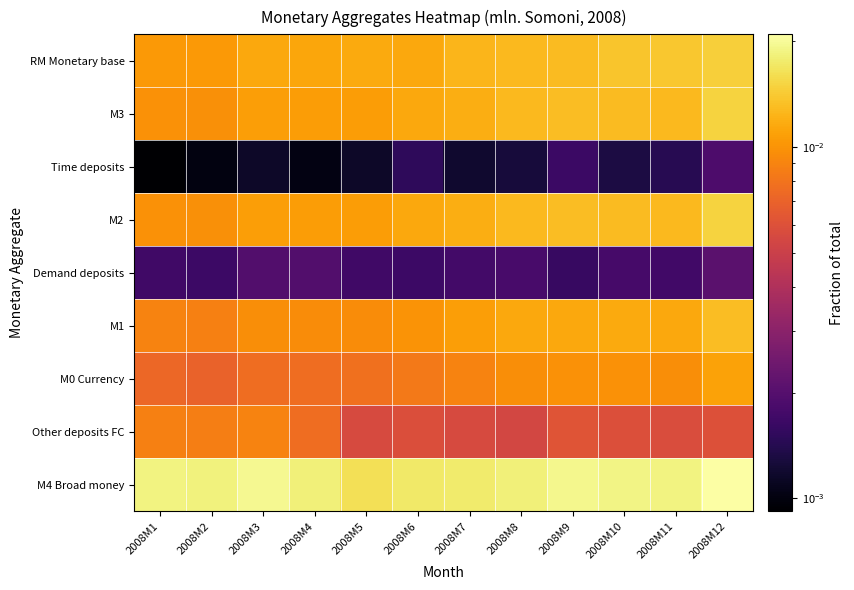

Reading left to right, list all the values displayed in this chart.

M4 Broad money: 2008M1=0.0	2008M2=0.0	2008M3=0.0	2008M4=0.0	2008M5=0.0	2008M6=0.0	2008M7=0.0	2008M8=0.0	2008M9=0.0	2008M10=0.0	2008M11=0.0	2008M12=0.0
Other deposits FC: 2008M1=0.0	2008M2=0.0	2008M3=0.0	2008M4=0.0	2008M5=0.0	2008M6=0.0	2008M7=0.0	2008M8=0.0	2008M9=0.0	2008M10=0.0	2008M11=0.0	2008M12=0.0
M0 Currency: 2008M1=0.0	2008M2=0.0	2008M3=0.0	2008M4=0.0	2008M5=0.0	2008M6=0.0	2008M7=0.0	2008M8=0.0	2008M9=0.0	2008M10=0.0	2008M11=0.0	2008M12=0.0
M1: 2008M1=0.0	2008M2=0.0	2008M3=0.0	2008M4=0.0	2008M5=0.0	2008M6=0.0	2008M7=0.0	2008M8=0.0	2008M9=0.0	2008M10=0.0	2008M11=0.0	2008M12=0.0
Demand deposits: 2008M1=0.0	2008M2=0.0	2008M3=0.0	2008M4=0.0	2008M5=0.0	2008M6=0.0	2008M7=0.0	2008M8=0.0	2008M9=0.0	2008M10=0.0	2008M11=0.0	2008M12=0.0
M2: 2008M1=0.0	2008M2=0.0	2008M3=0.0	2008M4=0.0	2008M5=0.0	2008M6=0.0	2008M7=0.0	2008M8=0.0	2008M9=0.0	2008M10=0.0	2008M11=0.0	2008M12=0.0
Time deposits: 2008M1=0.0	2008M2=0.0	2008M3=0.0	2008M4=0.0	2008M5=0.0	2008M6=0.0	2008M7=0.0	2008M8=0.0	2008M9=0.0	2008M10=0.0	2008M11=0.0	2008M12=0.0
M3: 2008M1=0.0	2008M2=0.0	2008M3=0.0	2008M4=0.0	2008M5=0.0	2008M6=0.0	2008M7=0.0	2008M8=0.0	2008M9=0.0	2008M10=0.0	2008M11=0.0	2008M12=0.0
RM Monetary base: 2008M1=0.0	2008M2=0.0	2008M3=0.0	2008M4=0.0	2008M5=0.0	2008M6=0.0	2008M7=0.0	2008M8=0.0	2008M9=0.0	2008M10=0.0	2008M11=0.0	2008M12=0.0